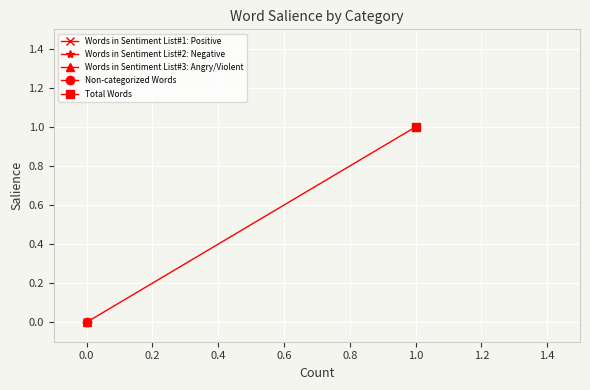

At how many categories does at least one series exceed 0?

1